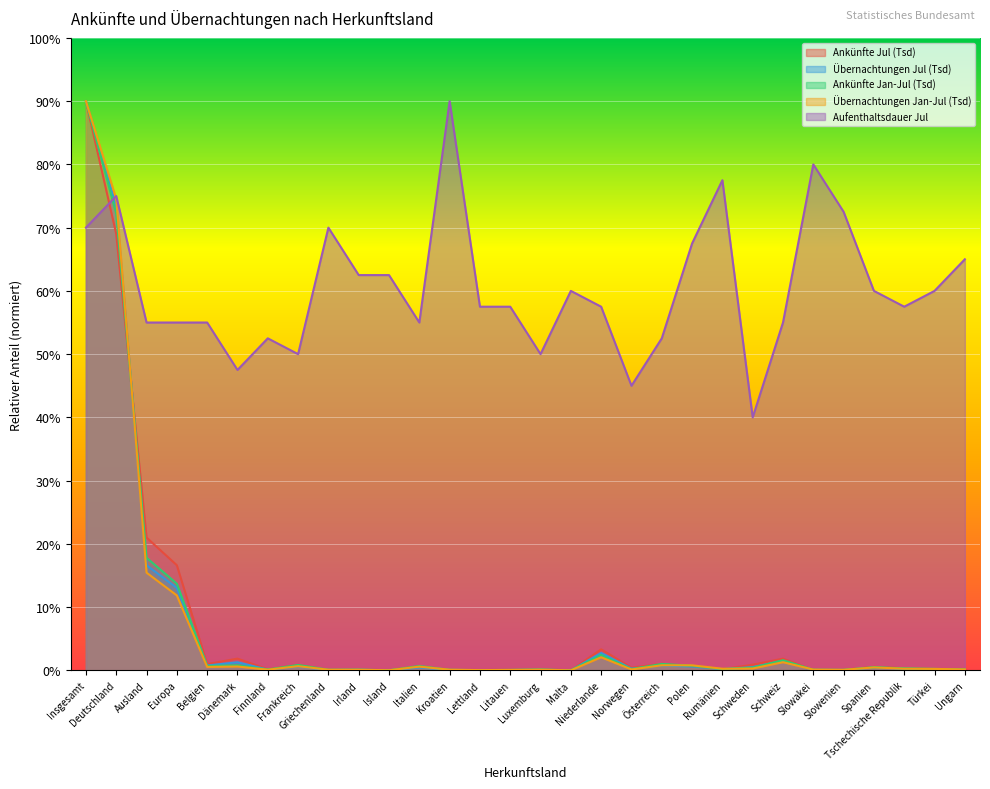

Is it true that Ankünfte Jan-Jul (Tsd) equals 120.0 at Deutschland?

False